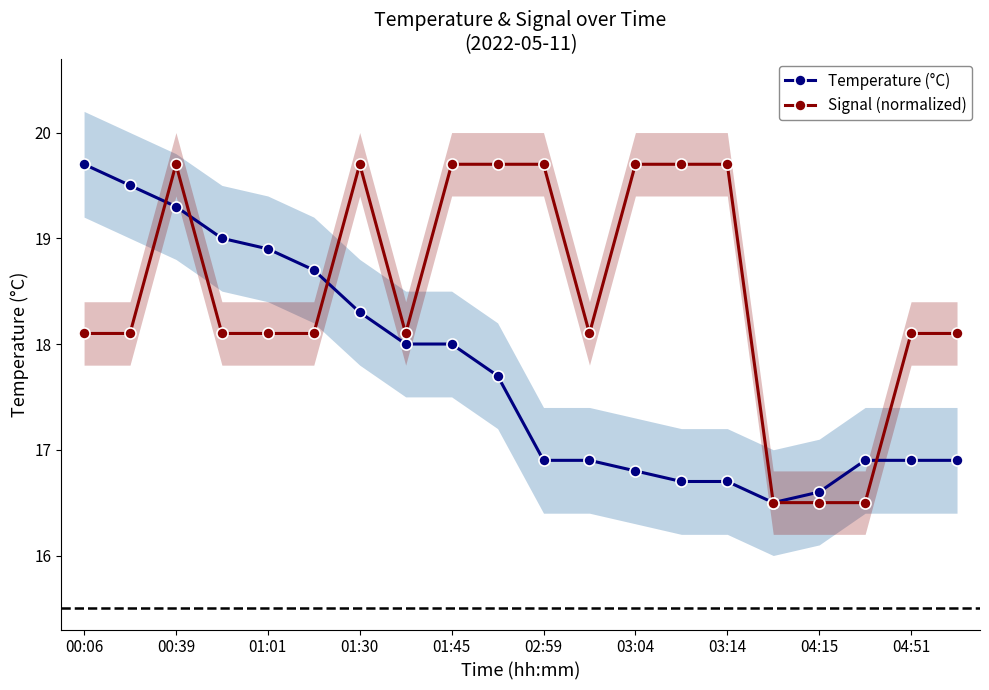

What is the highest value of the Signal (normalized) series?

19.7